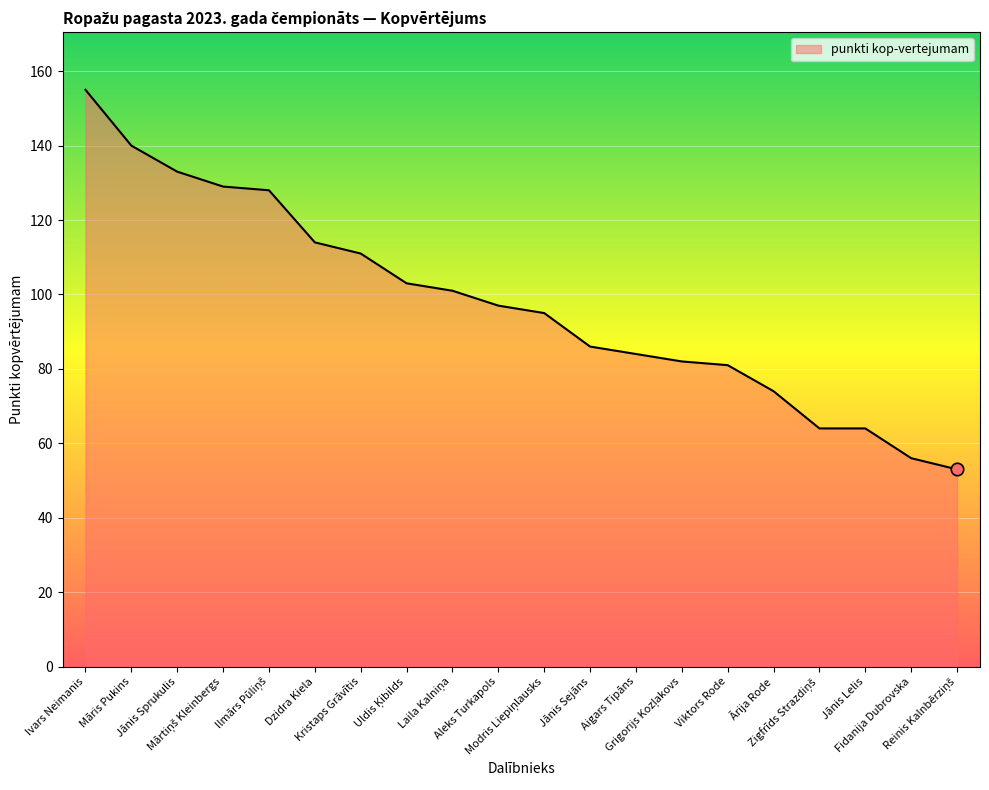

Approximately how many times larger is the value at Kristaps Grāvītis compared to Jānis Lelis?

1.7